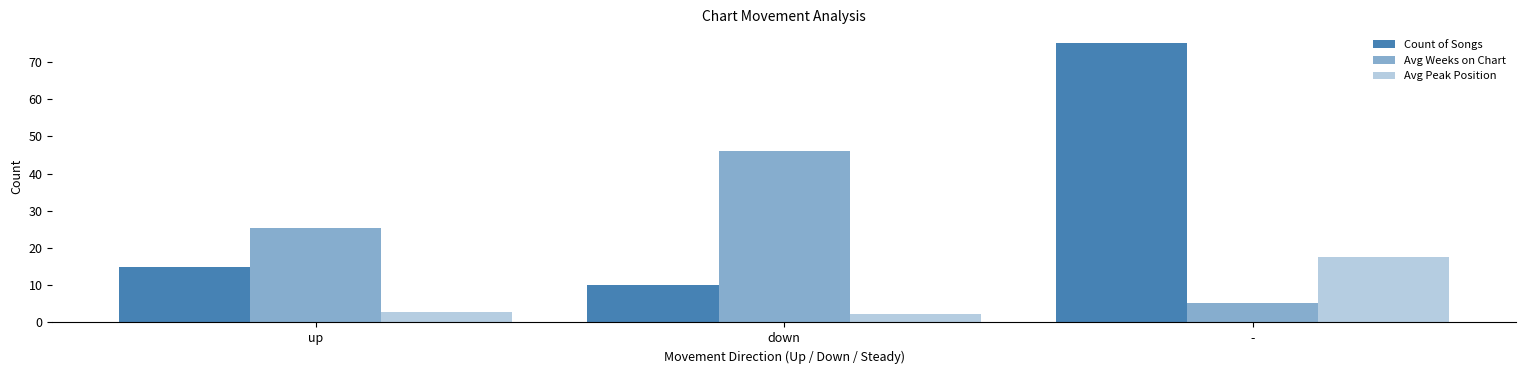

What is the maximum value shown in the chart?

75.0